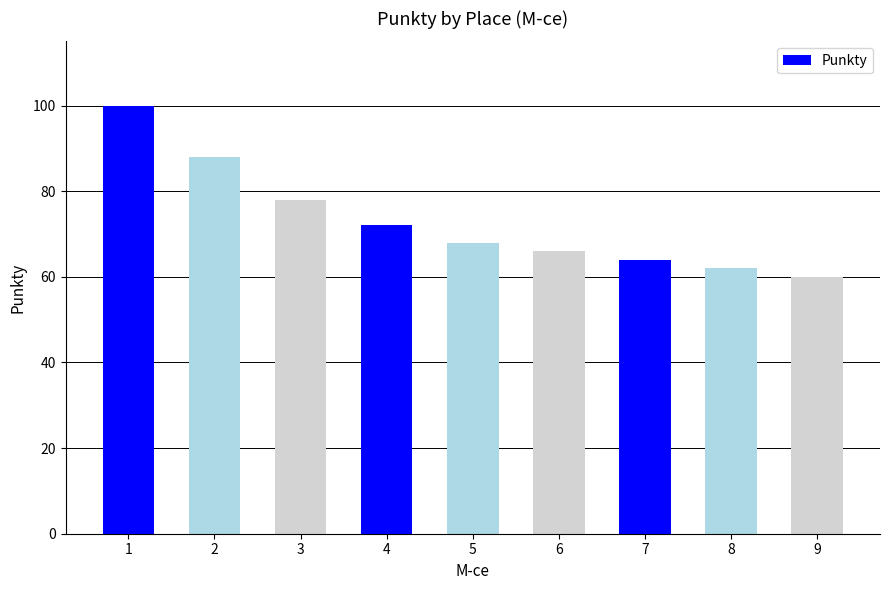

List the labels in order of value, largest first.

1, 2, 3, 4, 5, 6, 7, 8, 9